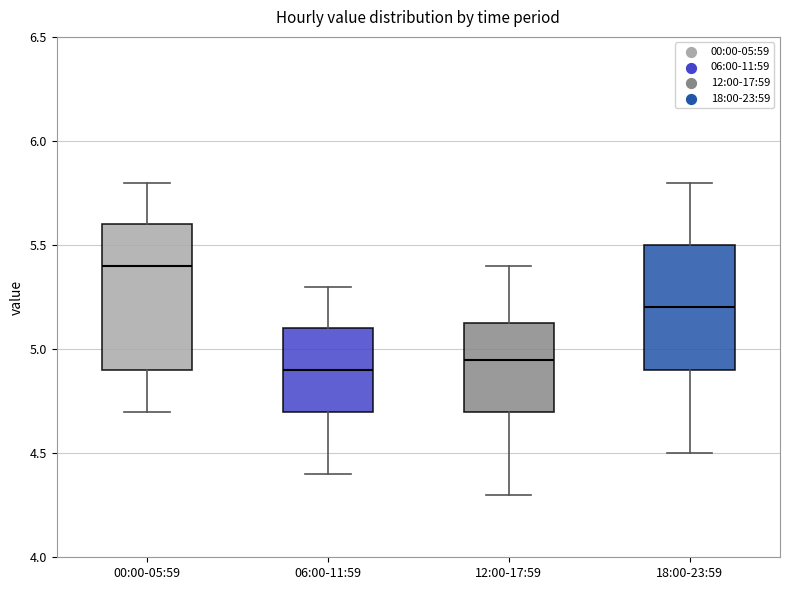

Reading left to right, transcribe this box plot: for each box, give where its median line is, the range the box spans, and where its two whiskers end, as read against the y-axis. The values are not printed on the chart, so give them approximately, as read against the axis.

00:00-05:59: median 5.40, box 4.90 to 5.60, whiskers 4.70 to 5.80
06:00-11:59: median 4.90, box 4.70 to 5.10, whiskers 4.40 to 5.30
12:00-17:59: median 4.95, box 4.70 to 5.15, whiskers 4.30 to 5.40
18:00-23:59: median 5.20, box 4.90 to 5.50, whiskers 4.50 to 5.80